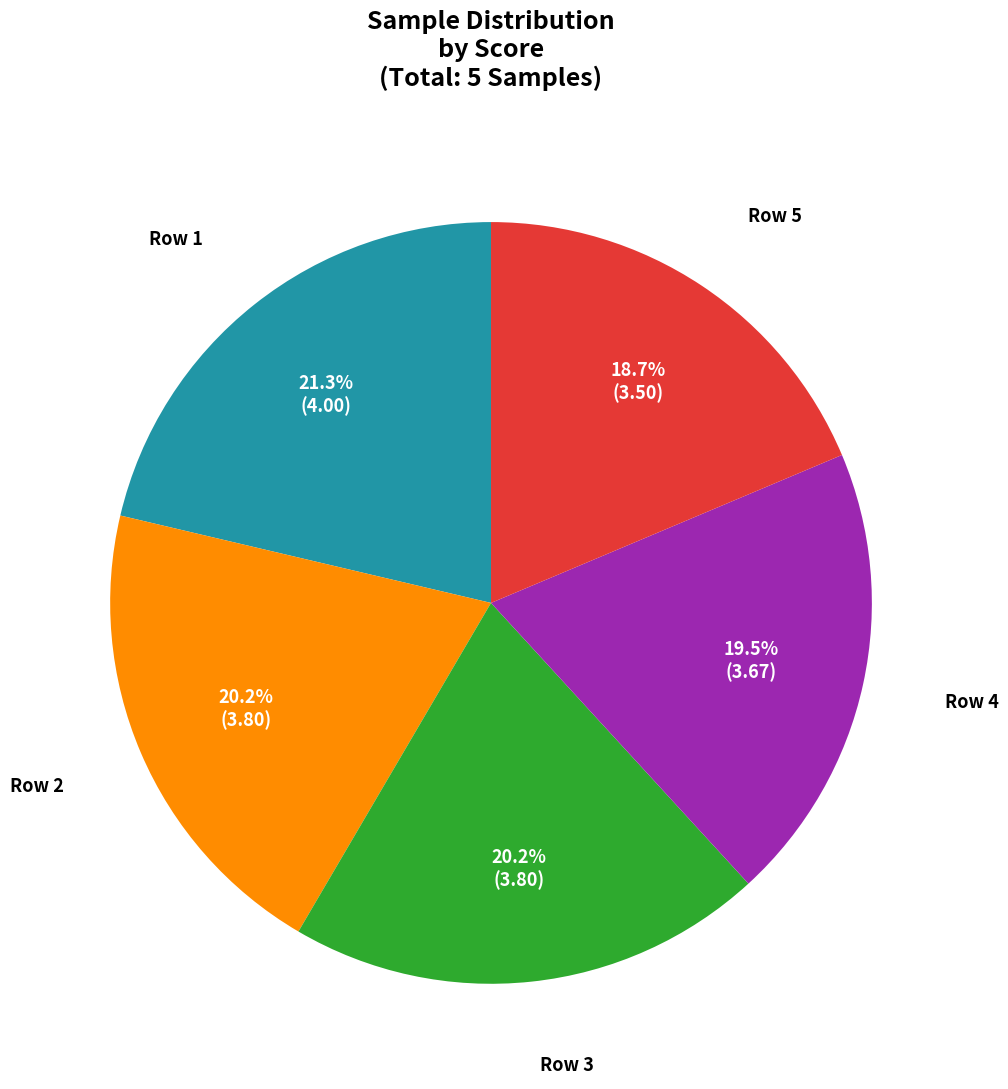

Does any single category account for the majority?

No